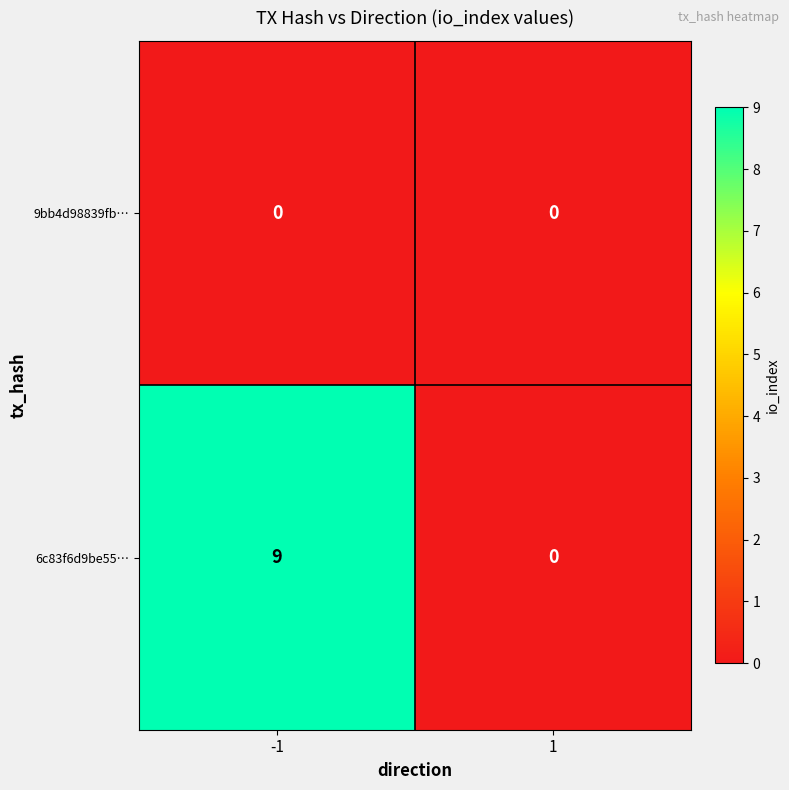

Rank the series by their maximum value, from lowest to highest.

9bb4d98839fb…, 6c83f6d9be55…